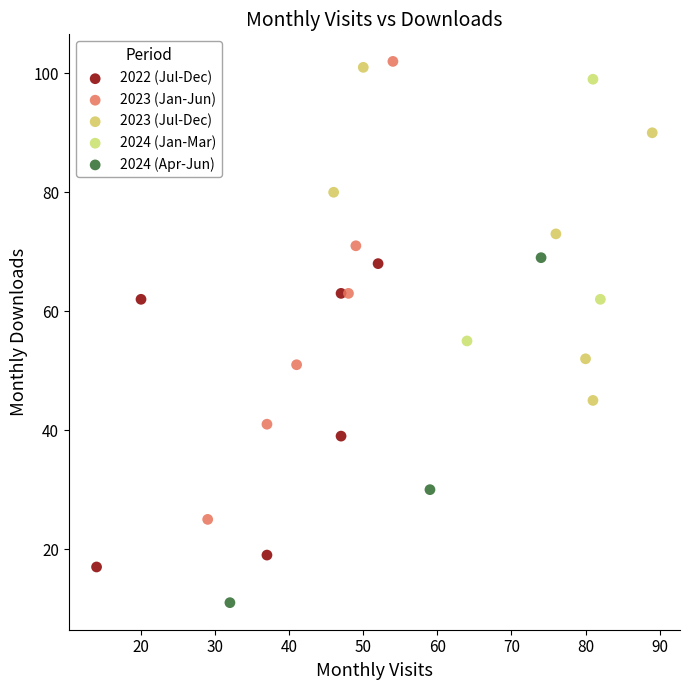

Which series contains the lowest Y value?

2024 (Apr-Jun)